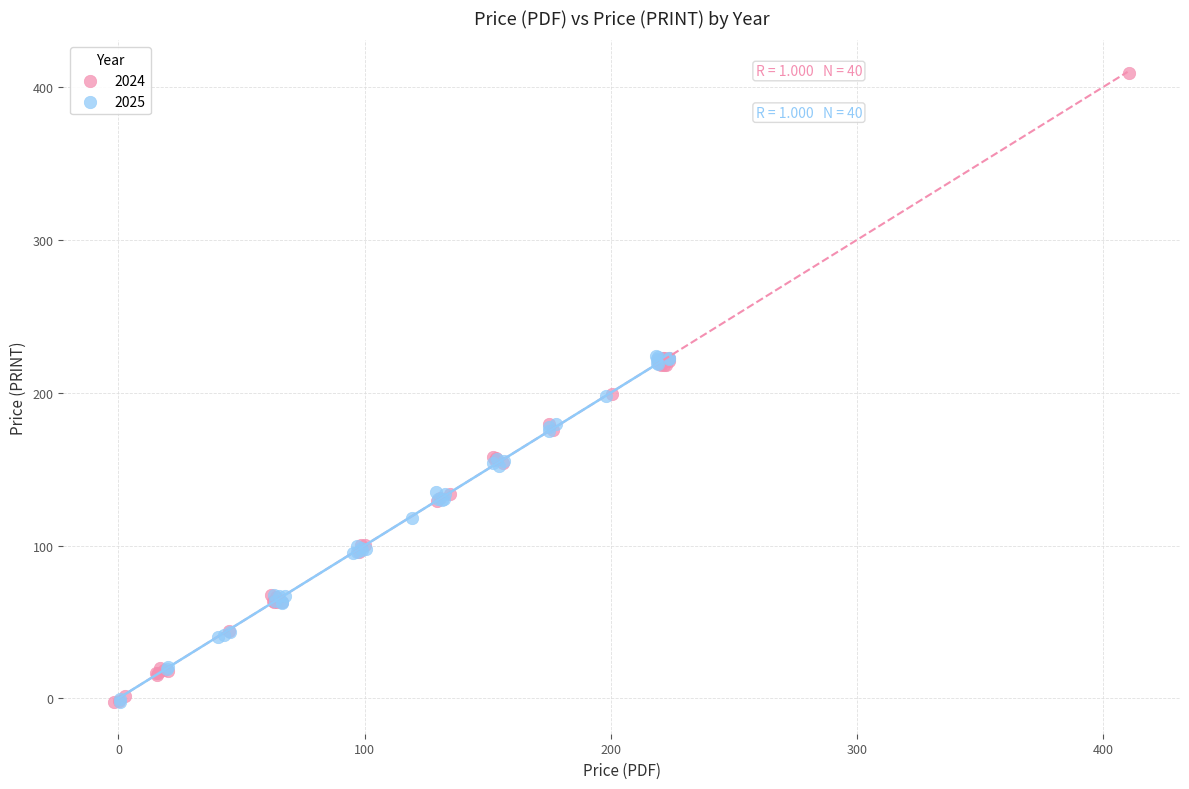

What are all the series names shown in the legend?

2024, 2025